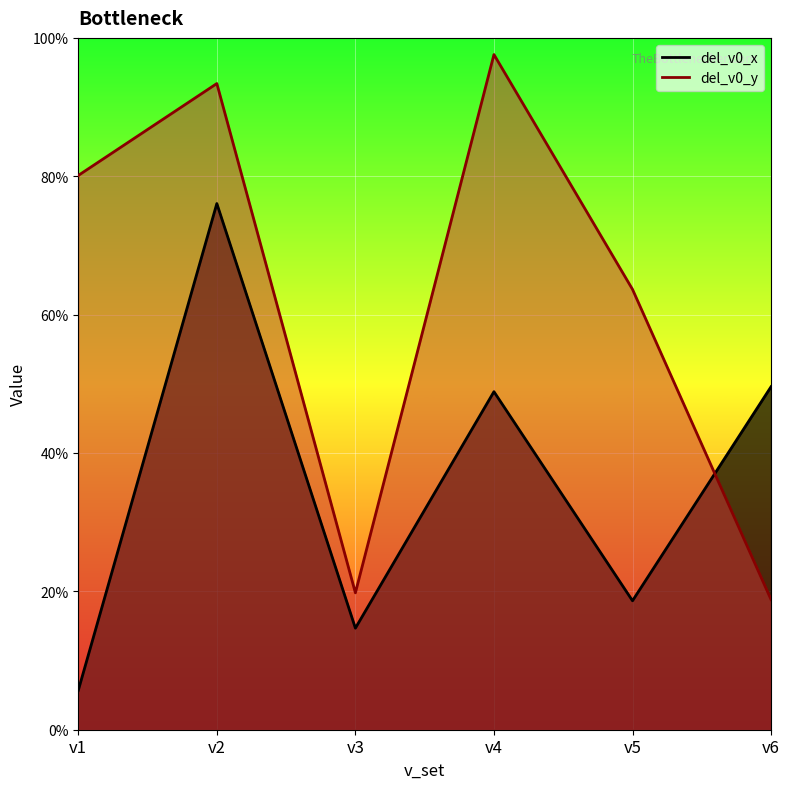

Reading left to right, list all the values displayed in this chart.

del_v0_x: v1=0.3	v2=3.8	v3=0.7	v4=2.4	v5=0.9	v6=2.5
del_v0_y: v1=4.0	v2=4.7	v3=1.0	v4=4.9	v5=3.2	v6=0.9